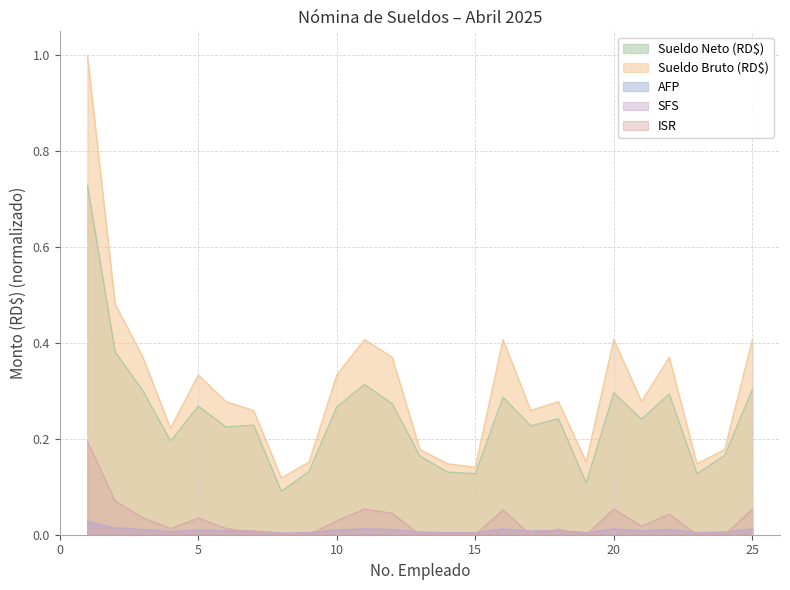

What is the greatest value displayed?

1.0